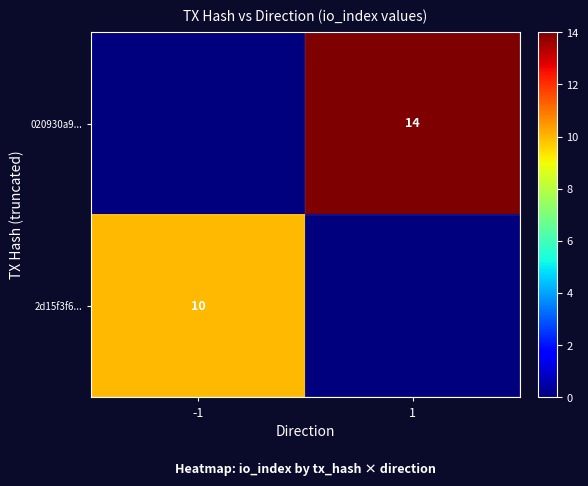

Is the value of 020930a9... at 1 greater than the value of 2d15f3f6... at -1?

Yes